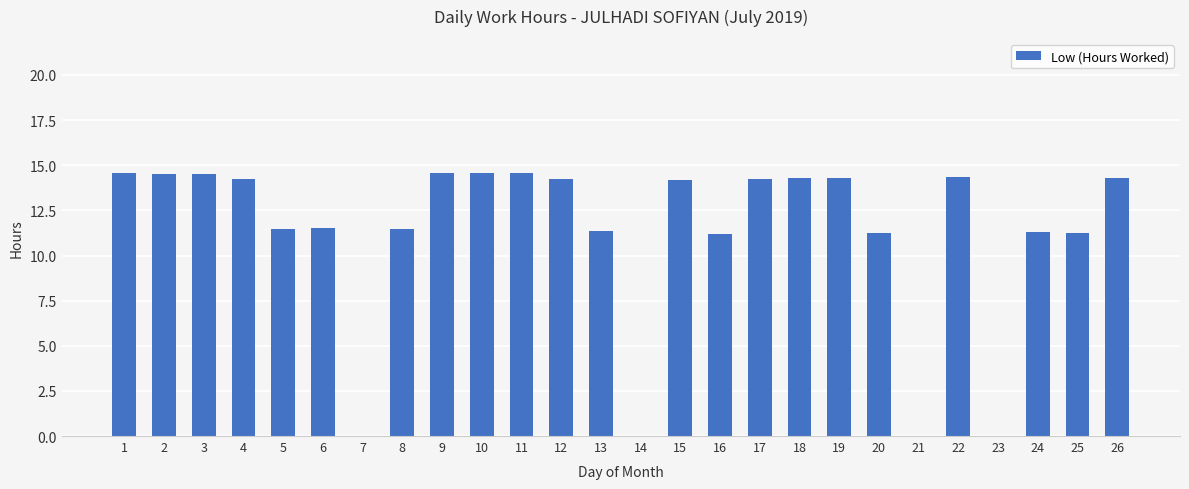

True or false: the data shows 18.4 at 13.

False